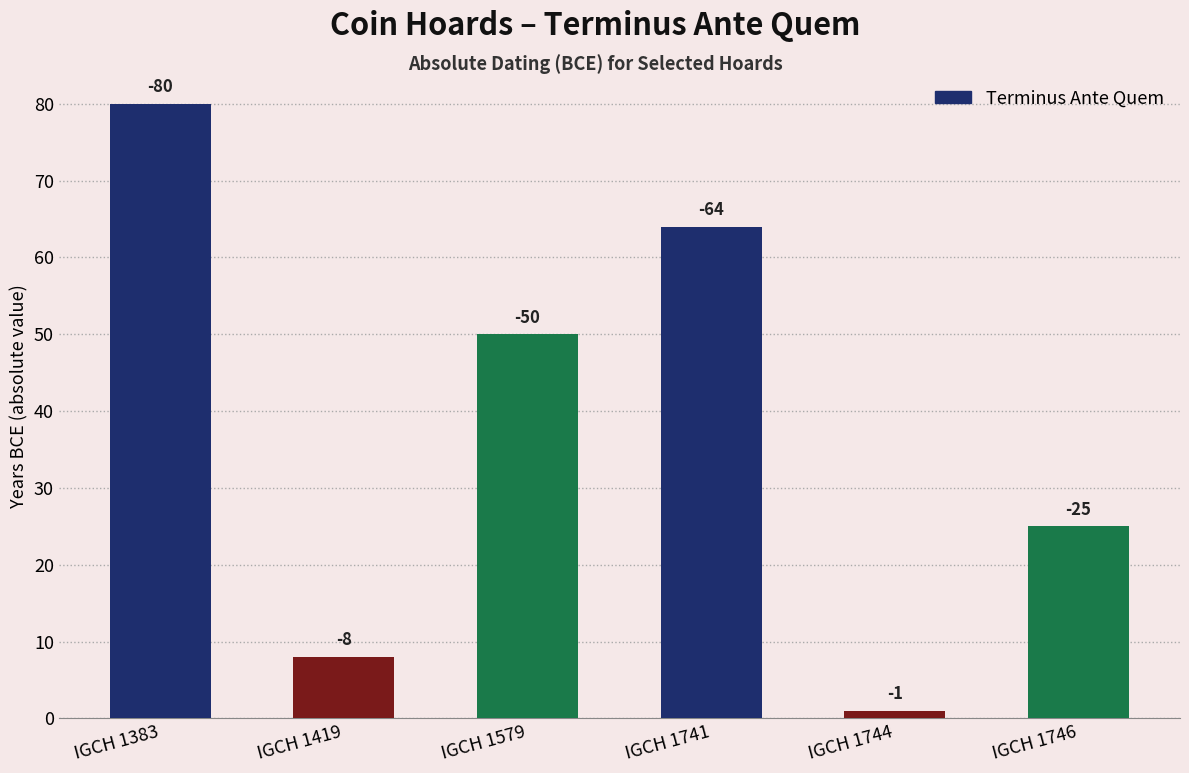

Where is the data nearest to the value 40?

IGCH 1579